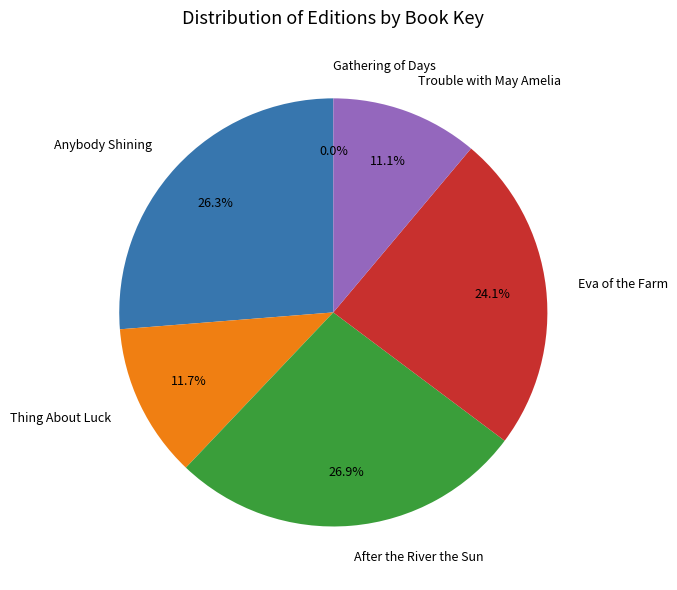

Approximately how many times larger is the value at Anybody Shining compared to Eva of the Farm?

1.1